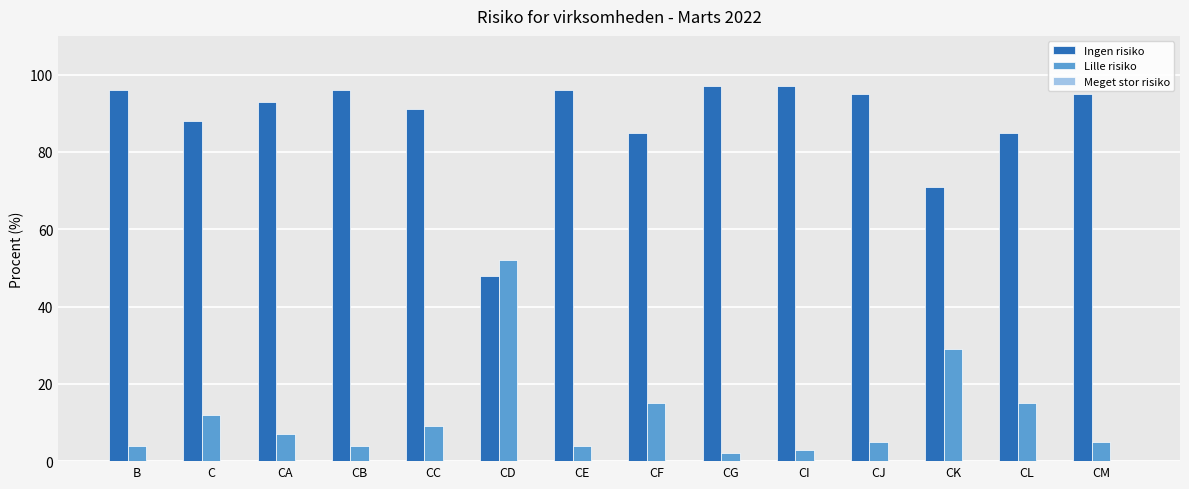

Where is Lille risiko nearest to the value 27?

CK